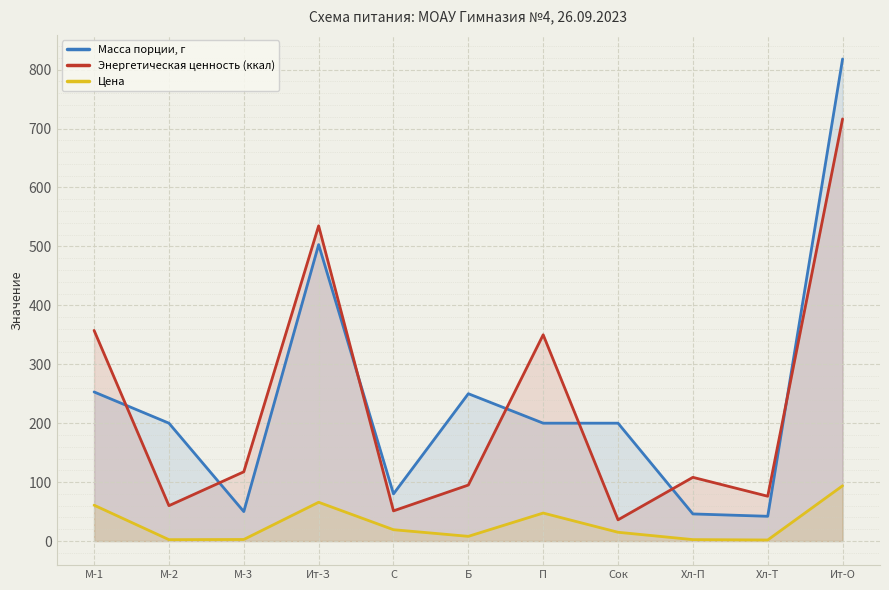

Reading left to right, list all the values displayed in this chart.

Масса порции, г: 253.0	200.0	50.0	503.0	80.0	250.0	200.0	200.0	46.0	42.0	818.0
Энергетическая ценность (ккал): 357.4	60.0	117.5	534.9	51.2	95.0	350.0	36.0	108.1	76.0	716.3
Цена: 60.8	2.3	2.6	65.8	19.2	8.0	47.5	14.9	2.4	1.8	93.8